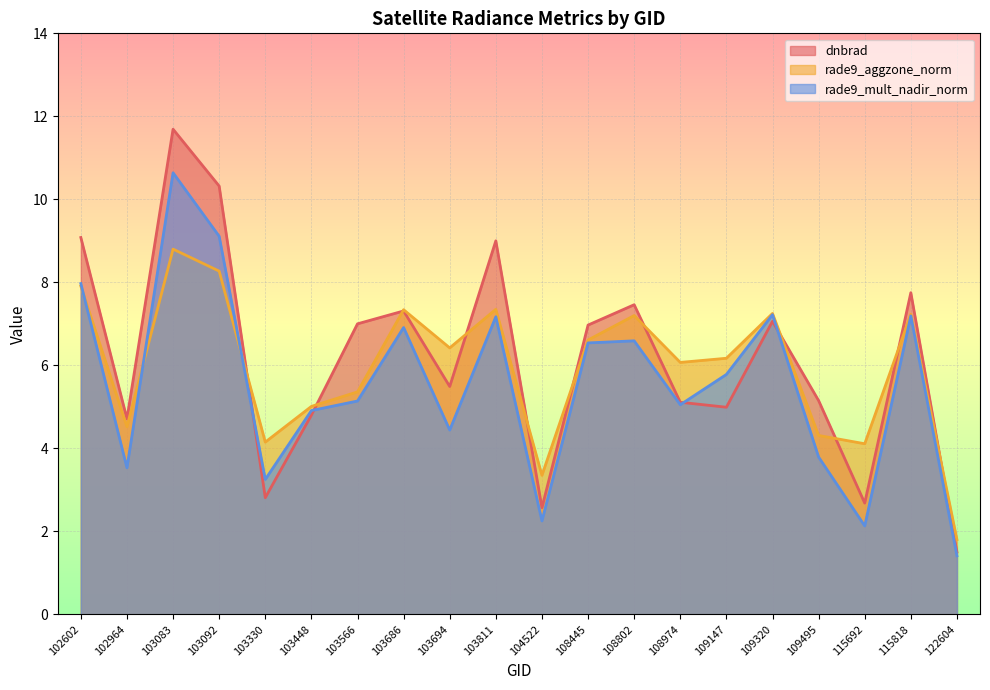

Between 103694 and 122604, which series saw the biggest shift?

rade9_aggzone_norm